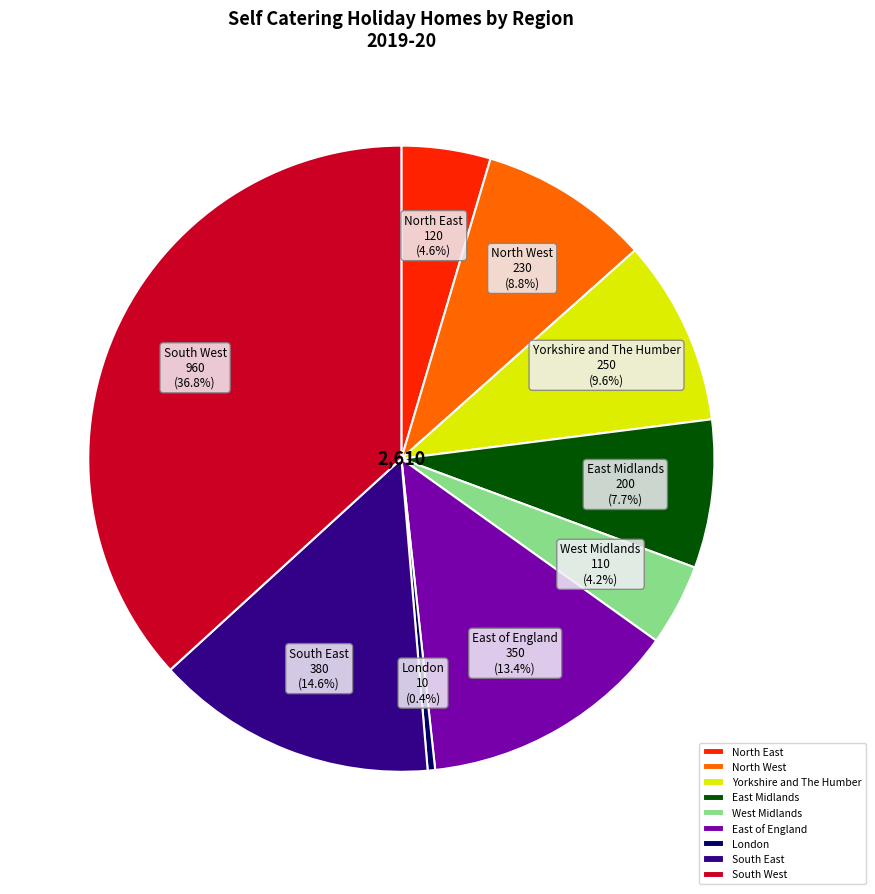

Which category has the smallest portion of the pie?

London